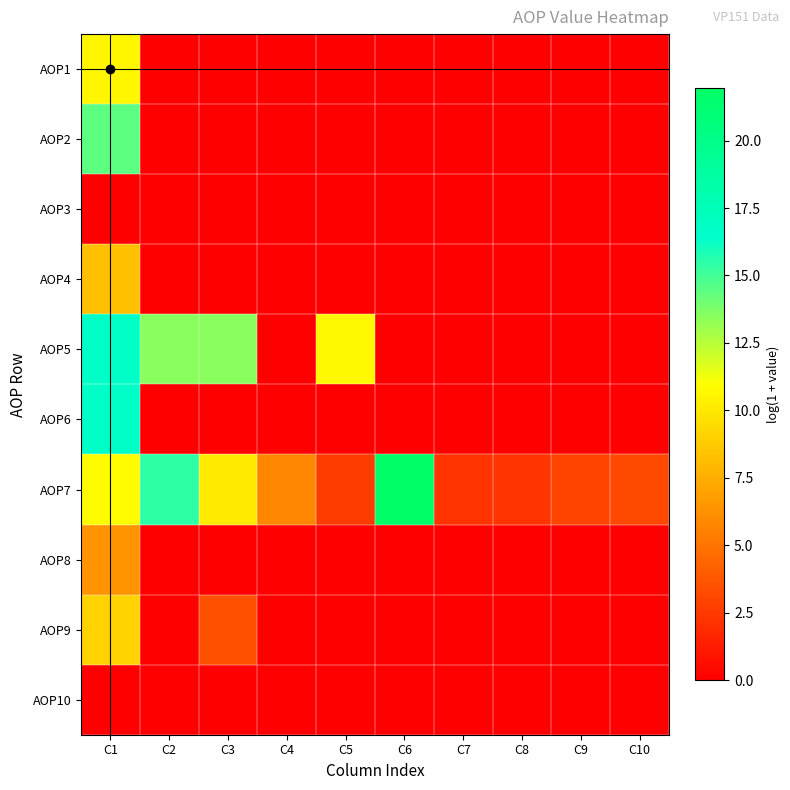

Which series has the largest total across all categories?

AOP7